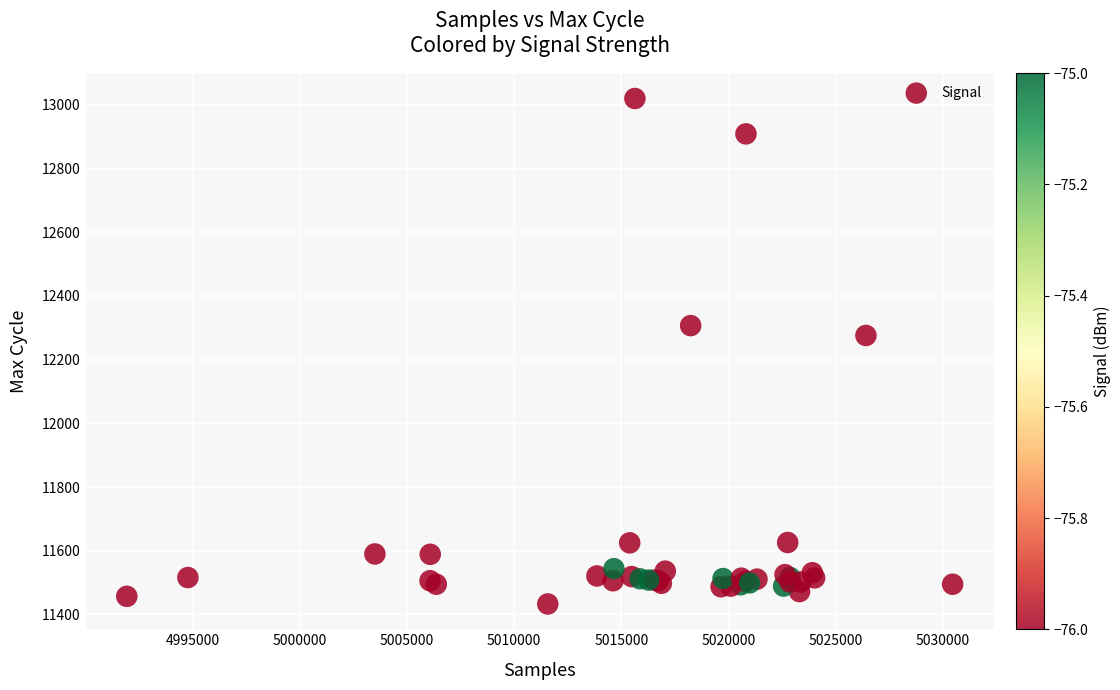

What Y value in the scatter plot is closest to 12226?

12276